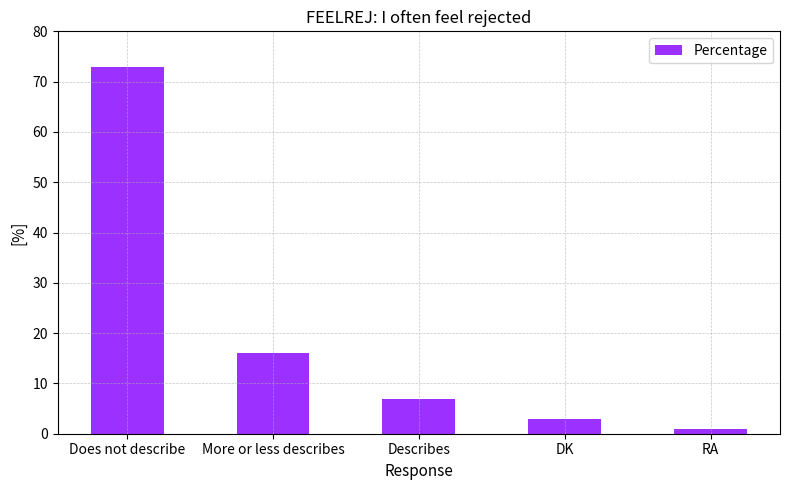

The value at Does not describe is 73. True or false?

True